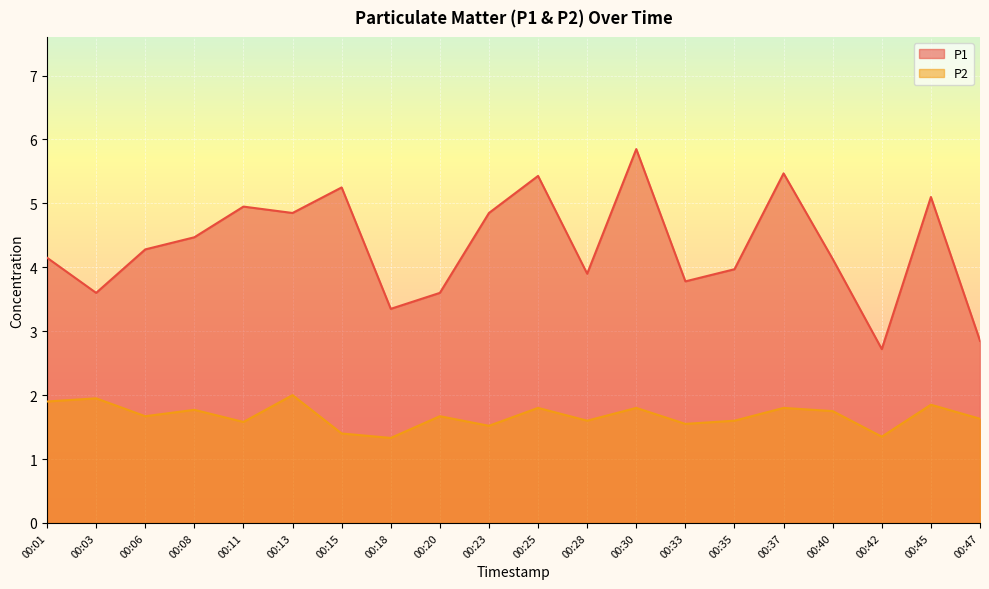

Is it true that P2 equals 2.1 at 00:23?

False